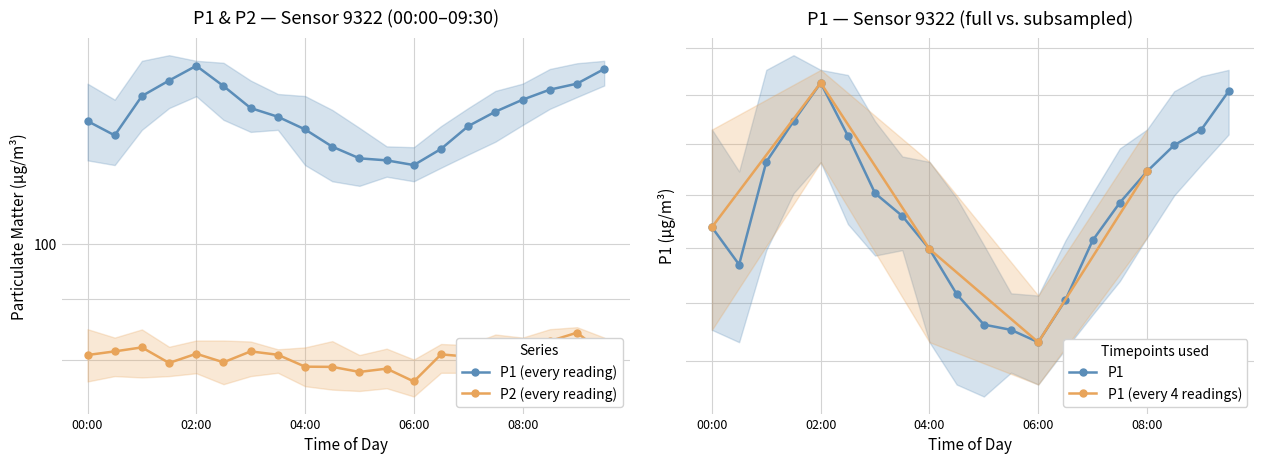

Is it true that P1 equals 136.5 at 09:00?

True